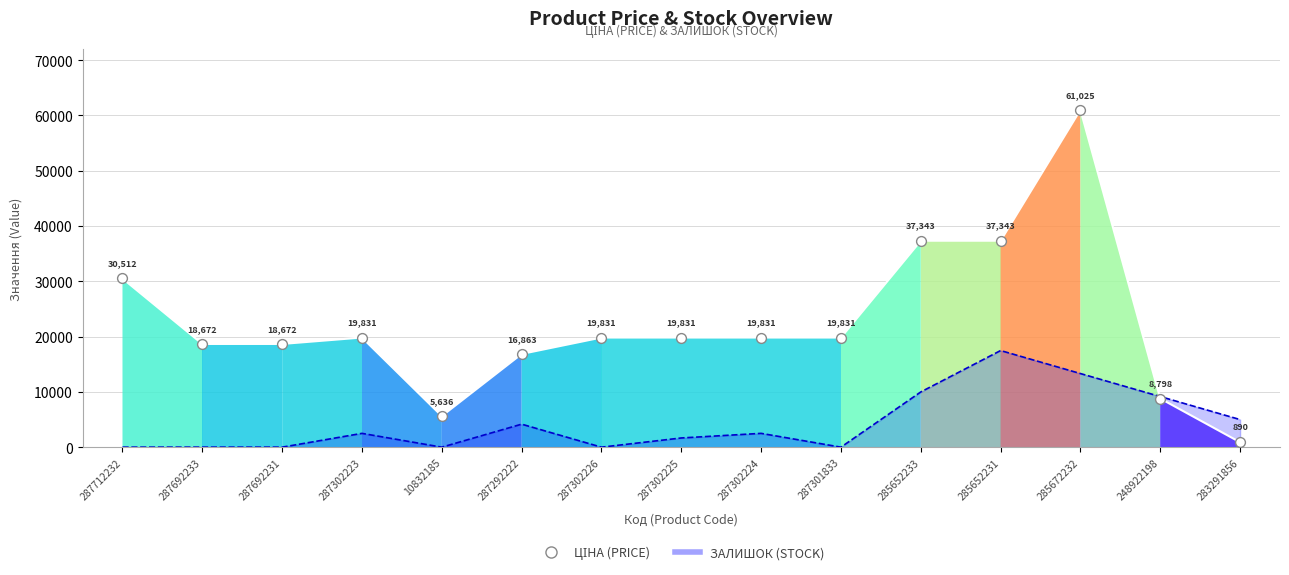

What is the change in value from 287692231 to 287302225?

+1159.6